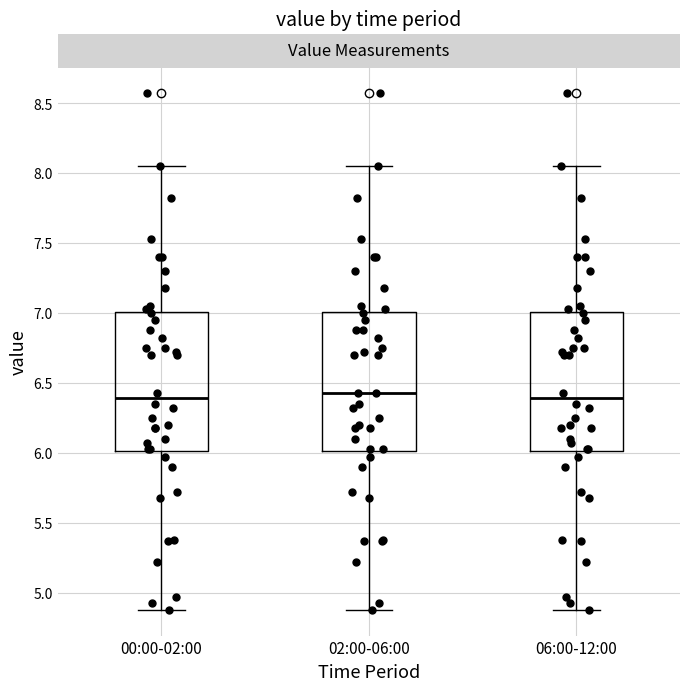

Reading left to right, read every box against the y-axis: the position of its median line, the range the box covers, and the ends of its whiskers. The values are not printed on the chart, so give them approximately, as read against the axis.

00:00-02:00: median 6.40, box 6.00 to 7.00, whiskers 4.90 to 8.05
02:00-06:00: median 6.45, box 6.00 to 7.00, whiskers 4.90 to 8.05
06:00-12:00: median 6.40, box 6.00 to 7.00, whiskers 4.90 to 8.05